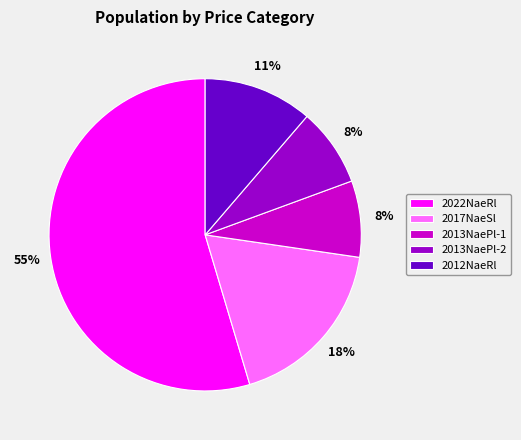

Is it true that 2022NaeRl is 46% of the pie?

False